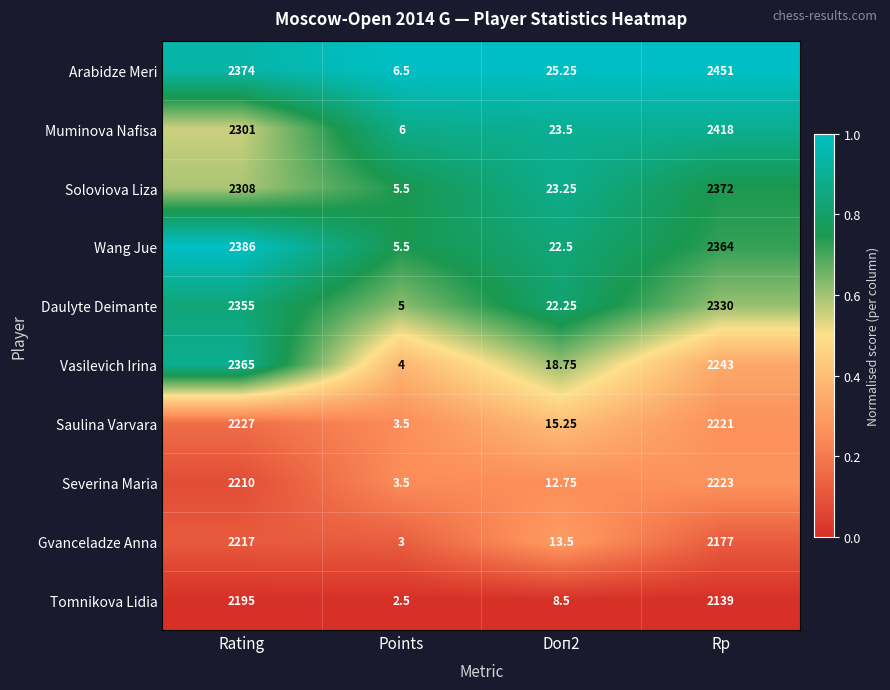

What is the difference between the highest and lowest values at Rating?

191.0